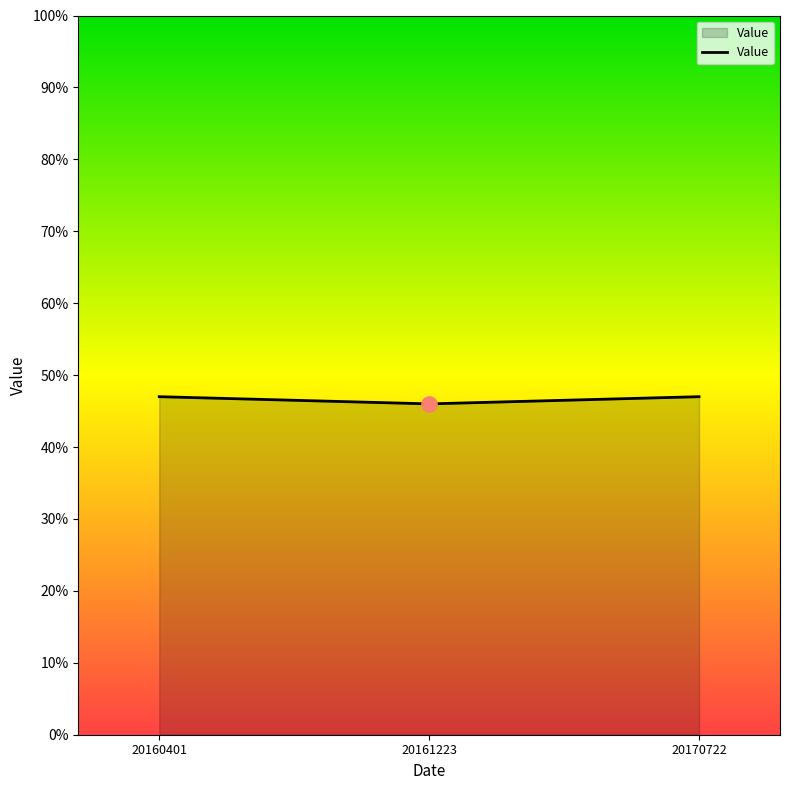

Which has a higher value, 20160401 or 20161223?

20160401